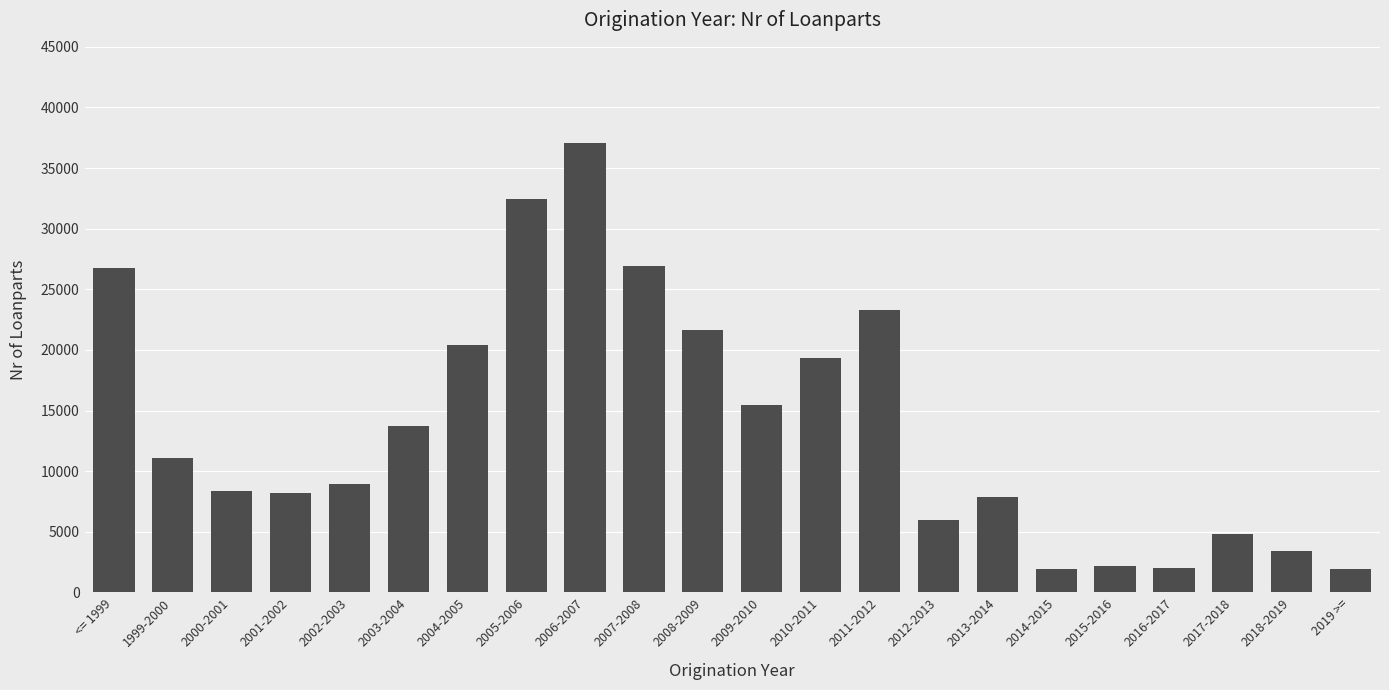

What is the greatest value displayed?

37057